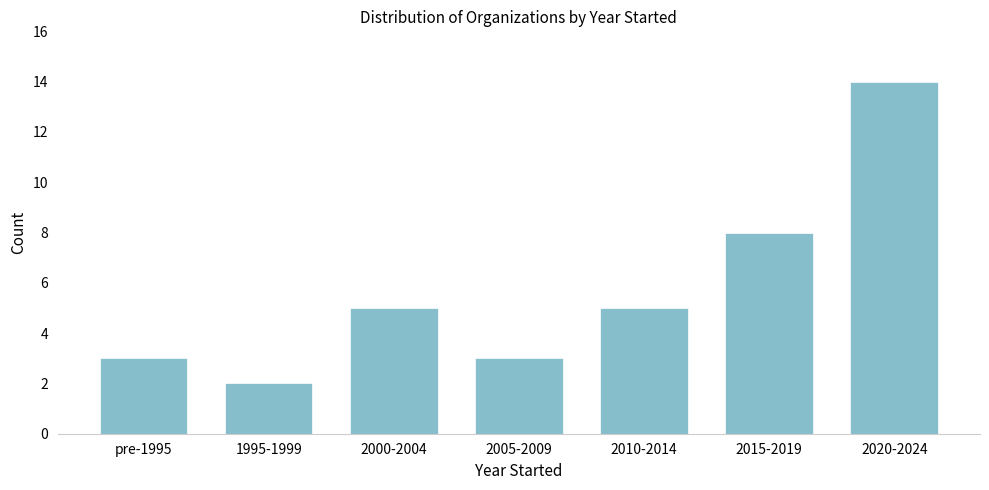

Reading left to right, extract all data points from this chart.

pre-1995=3	1995-1999=2	2000-2004=5	2005-2009=3	2010-2014=5	2015-2019=8	2020-2024=14